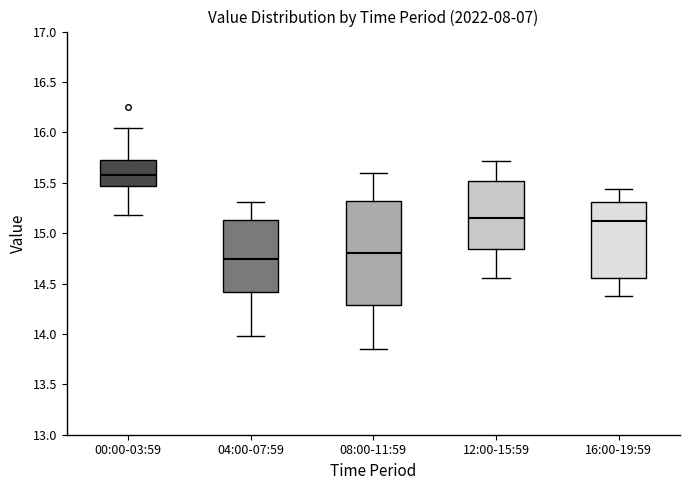

Which box is the tallest, from its lower edge to its upper edge?

08:00-11:59